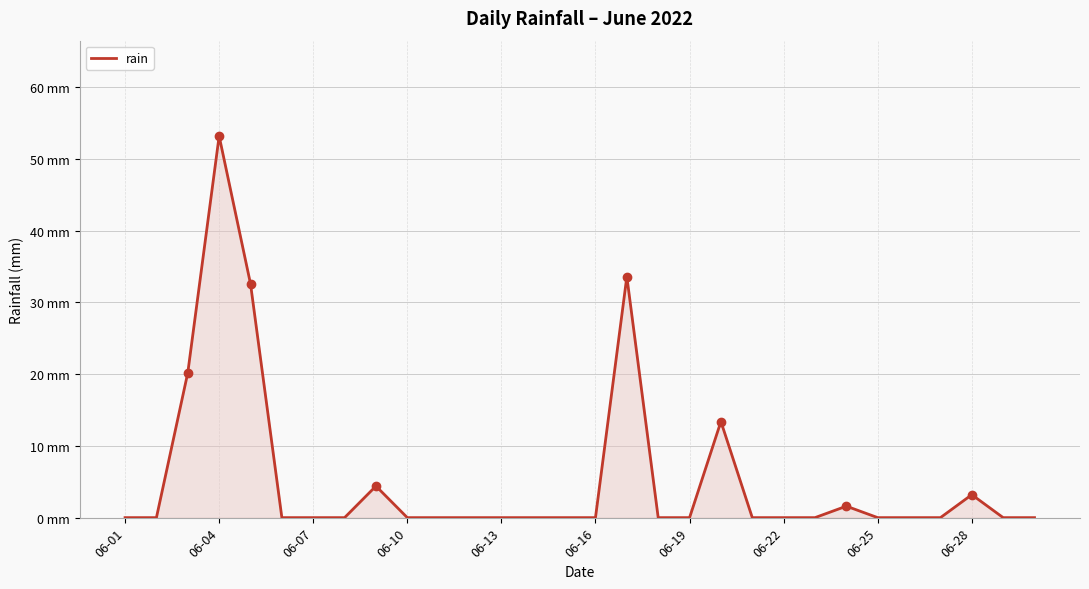

Is this an area chart (filled region under the line)?

Yes